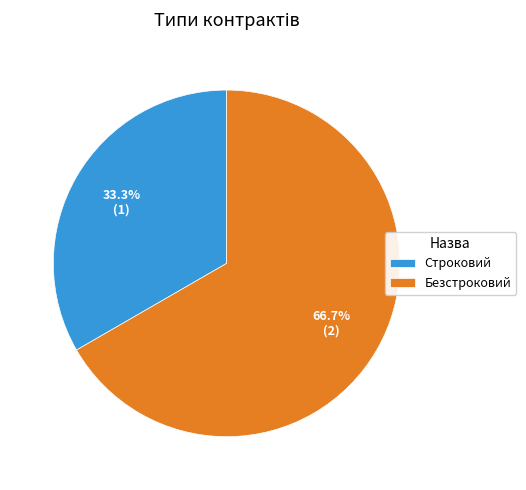

What is the smallest slice in the pie chart?

Строковий